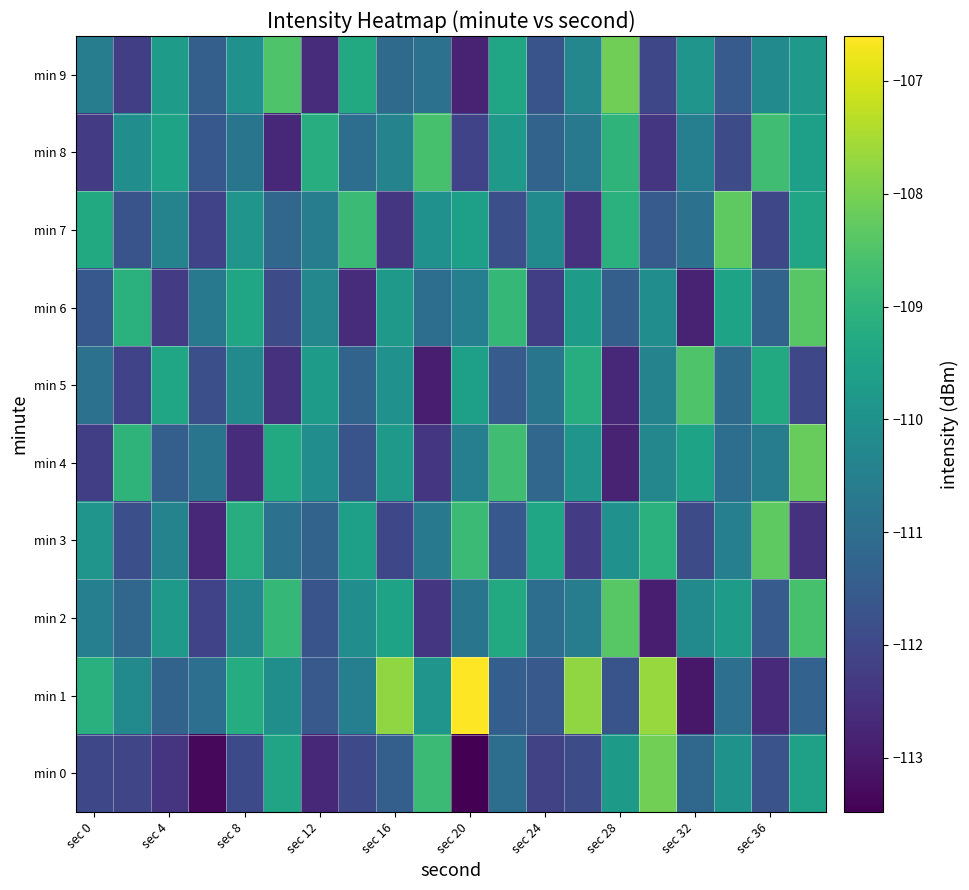

What is the minimum value shown in the chart?

-113.5